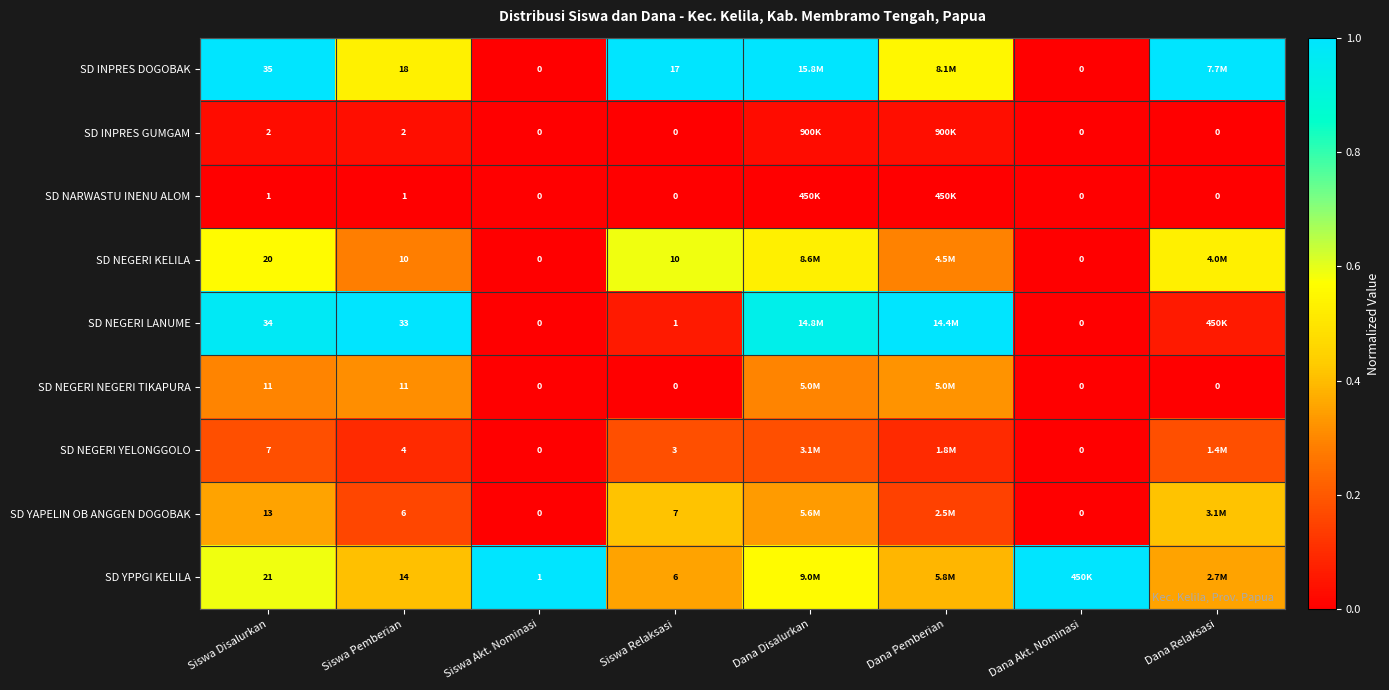

Is the value of SD NEGERI NEGERI TIKAPURA at Siswa Disalurkan greater than the value of SD NEGERI KELILA at Siswa Pemberian?

Yes